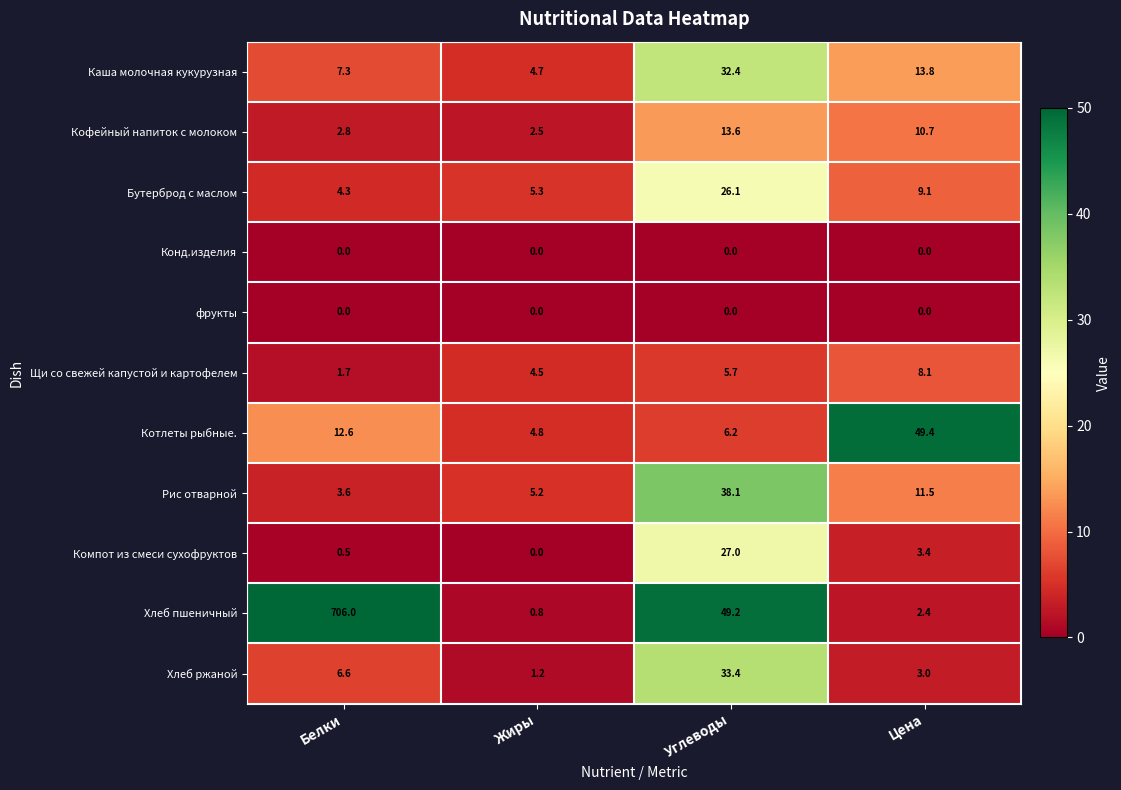

What is the greatest value displayed?

706.0